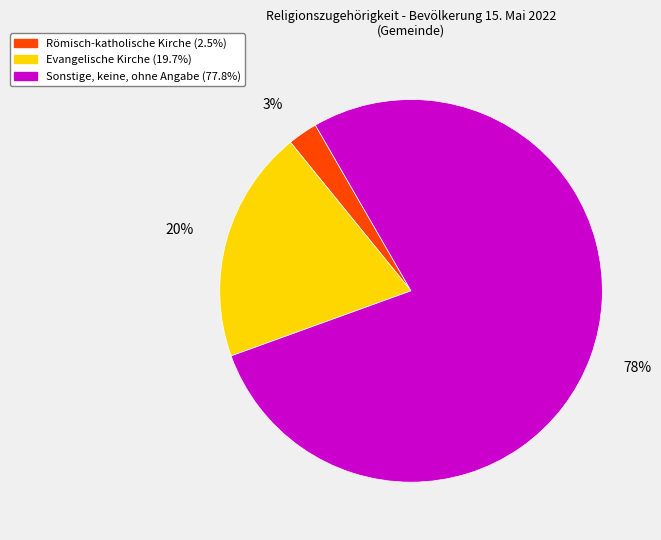

True or false: Evangelische Kirche accounts for 9% of the total.

False